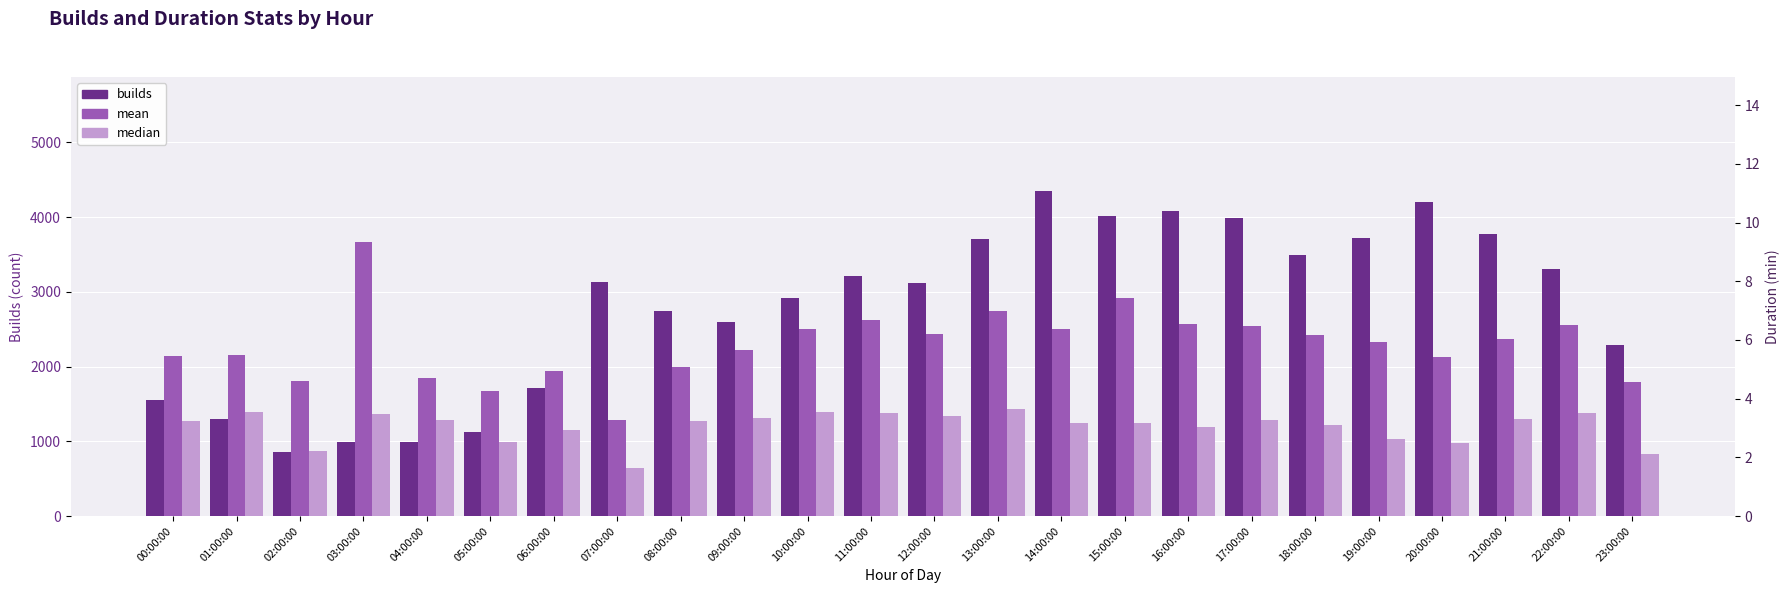

What is the label of the 4th bar from the right?

20:00:00